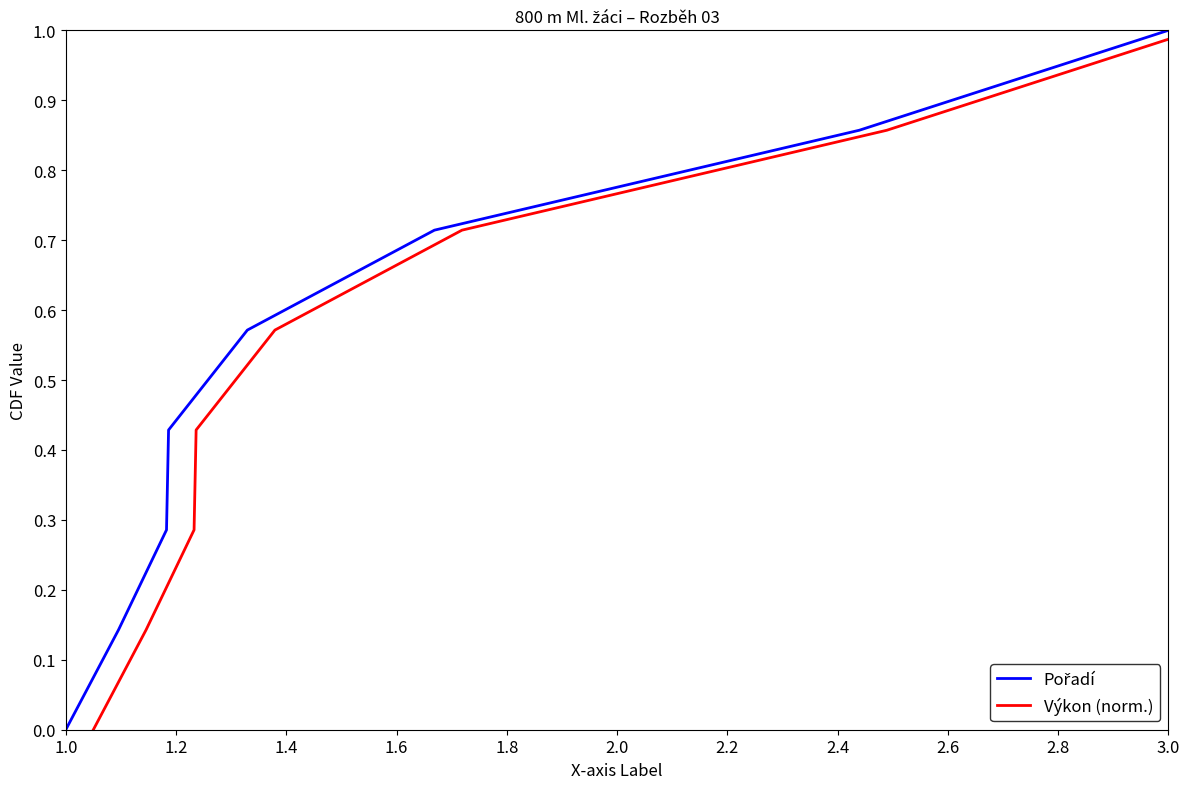

What are all the series names shown in the legend?

Pořadí, Výkon (norm.)